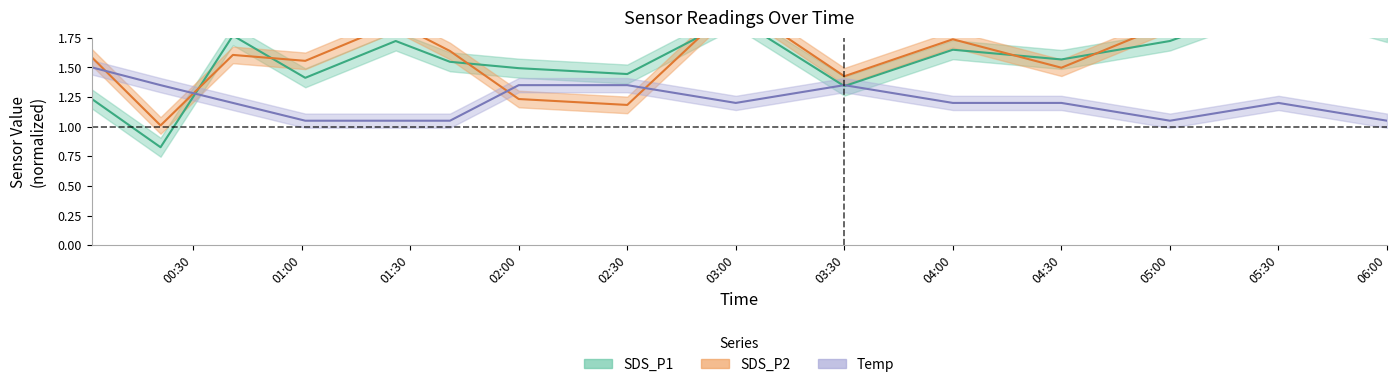

Between 2022-10-18 04:00 and 2022-10-18 00:02, which is larger?

2022-10-18 04:00